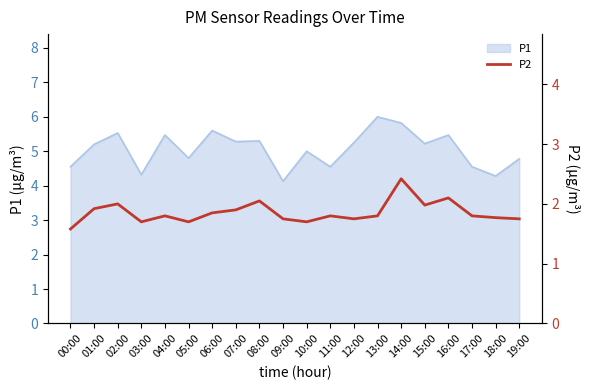

The value of P1 at 01:00 is 5.2. True or false?

True